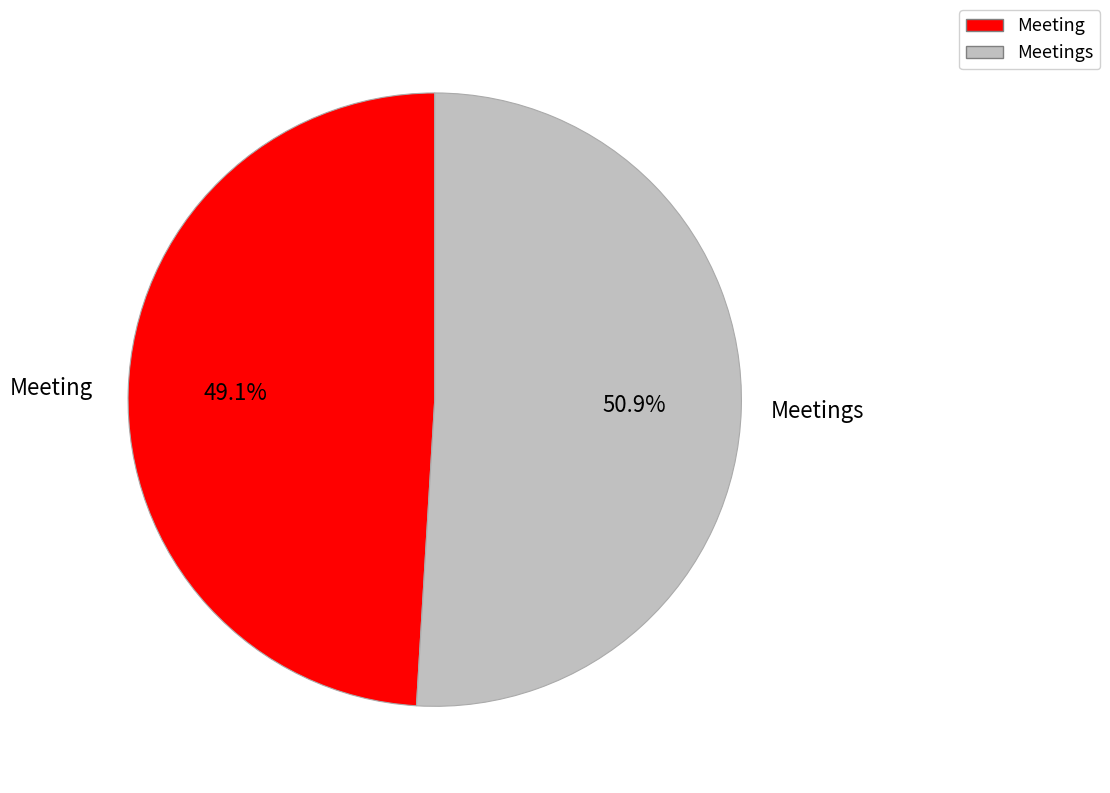

Is there a majority slice in this chart?

Yes